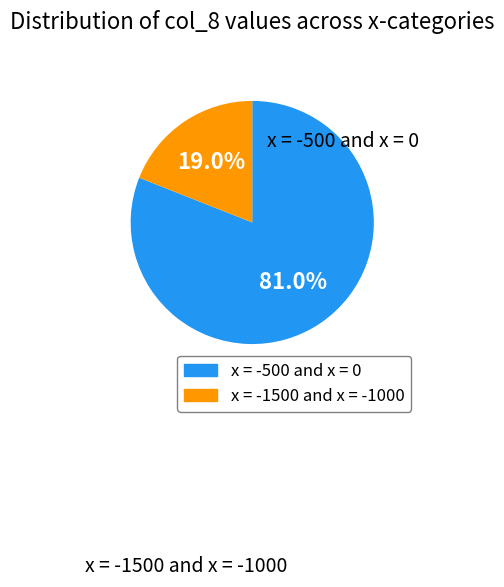

Is there a majority slice in this chart?

Yes